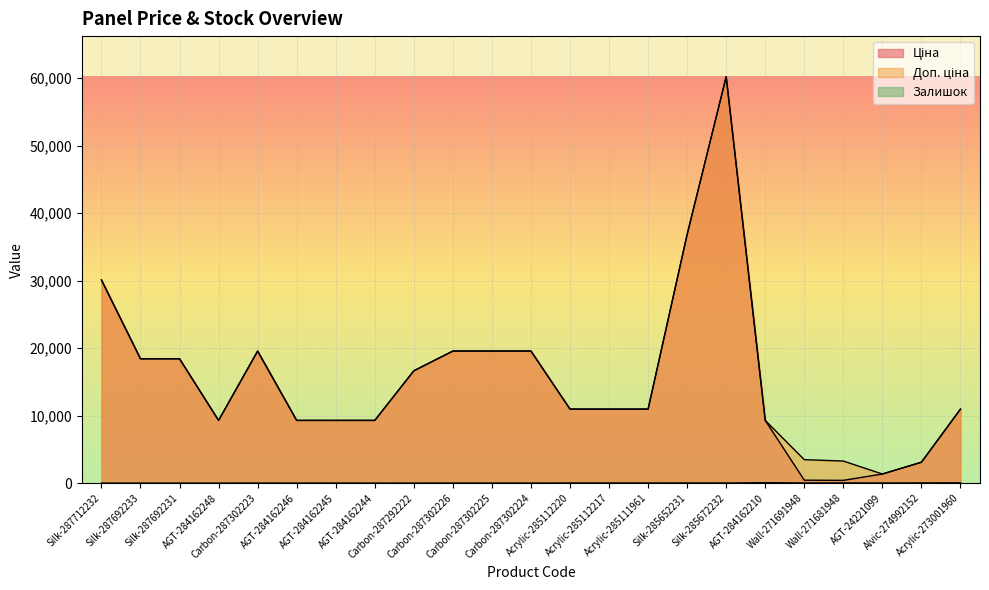

Does the chart display data point markers on the line(s)?

No